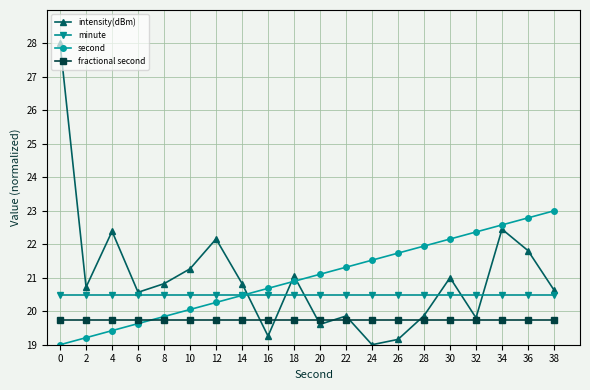

Where do second and intensity(dBm) first cross each other?

14 and 16